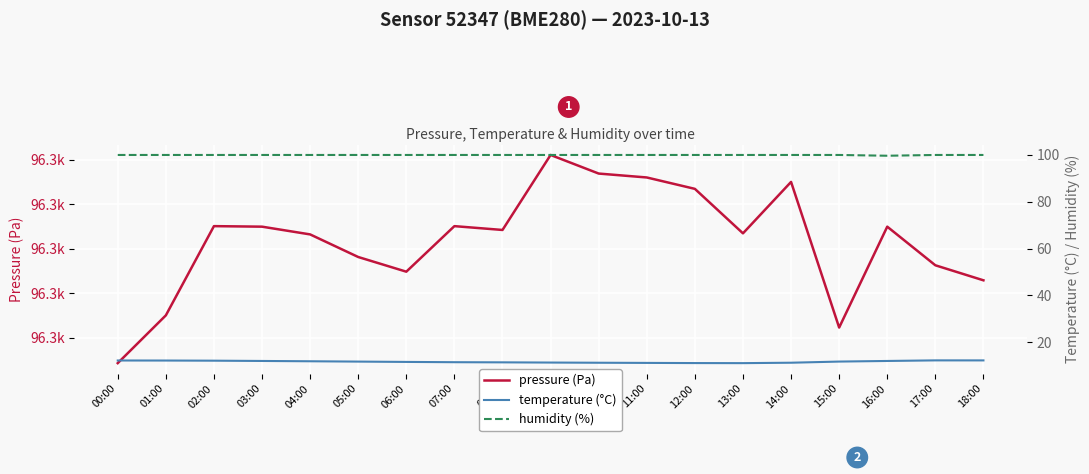

What is the highest value of the humidity (%) series?

100.0